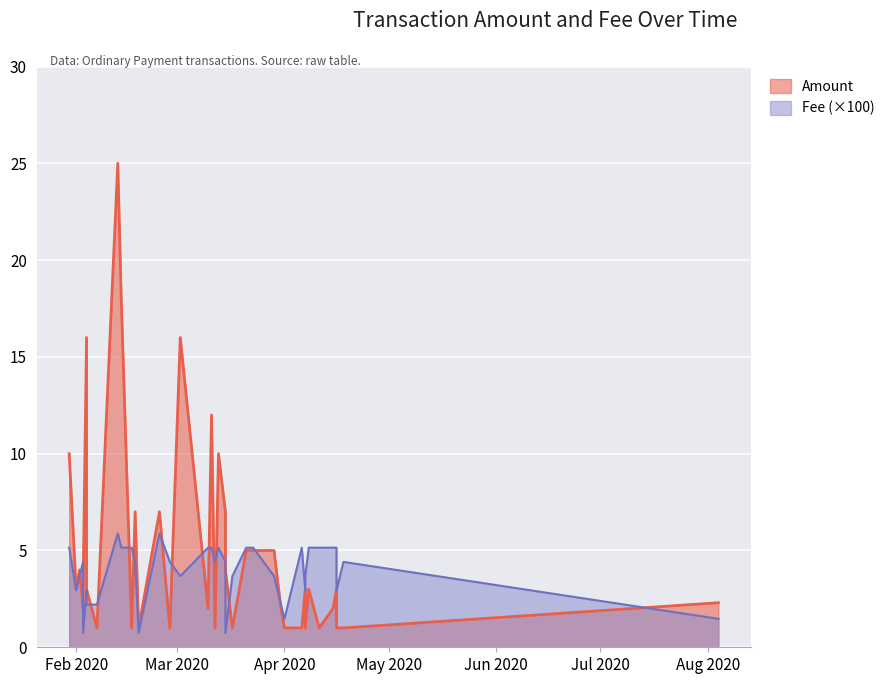

At 2020-02-02, list the series in order from largest to smallest.

Amount, Fee